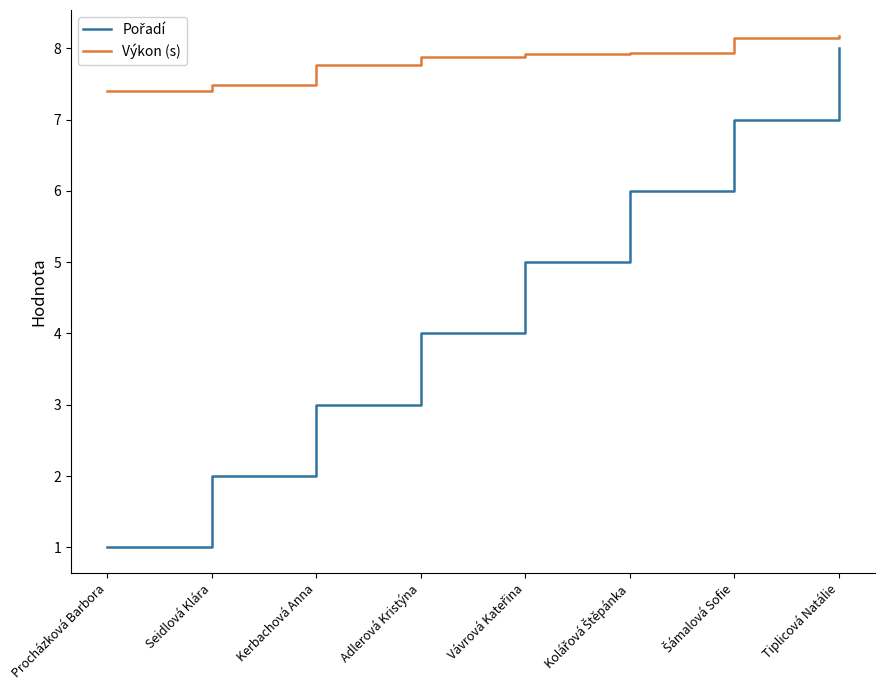

What is the maximum value for Výkon (s)?

8.2